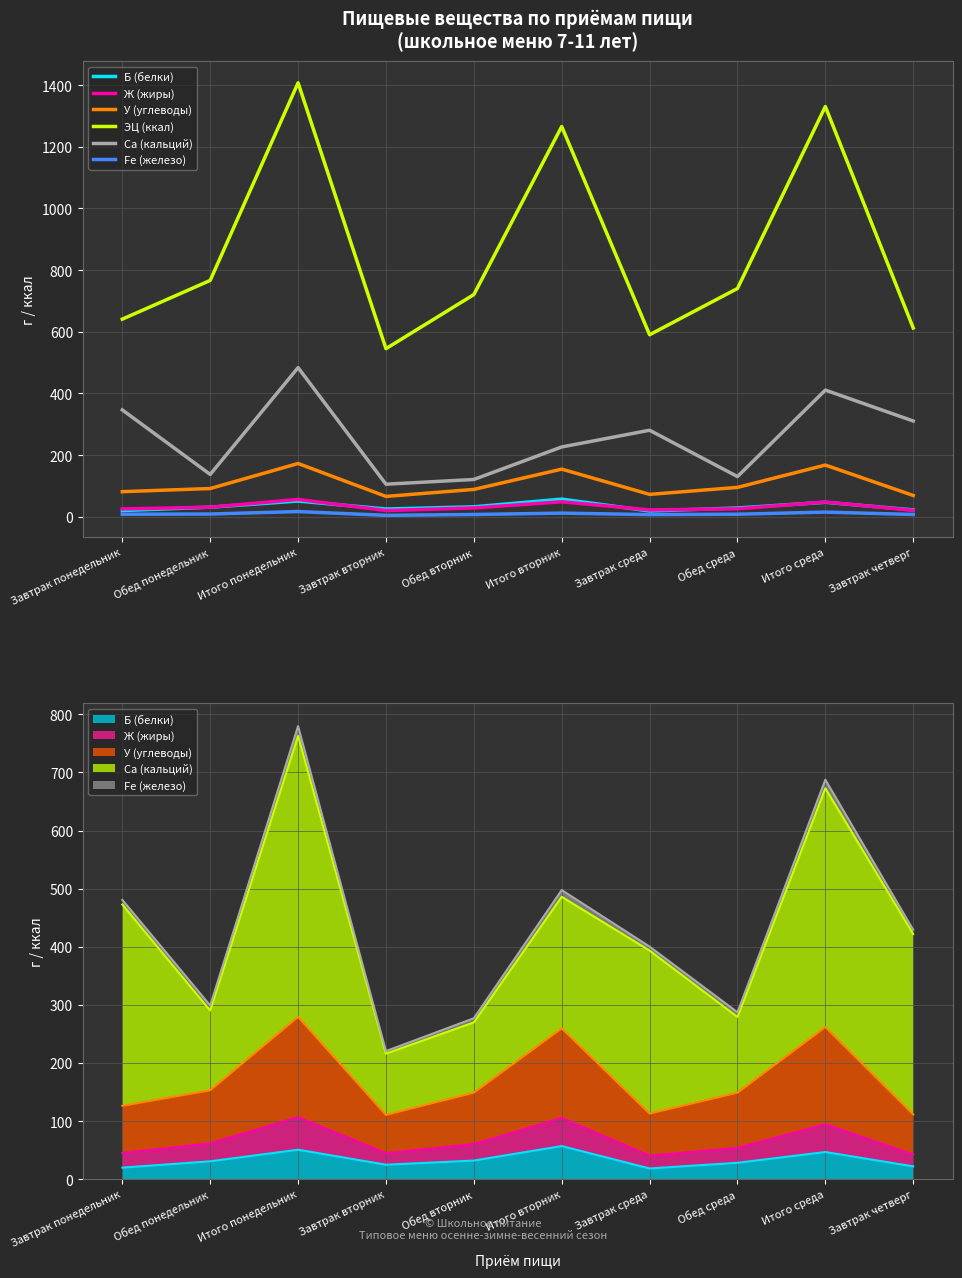

How many categories are shown in the chart?

10